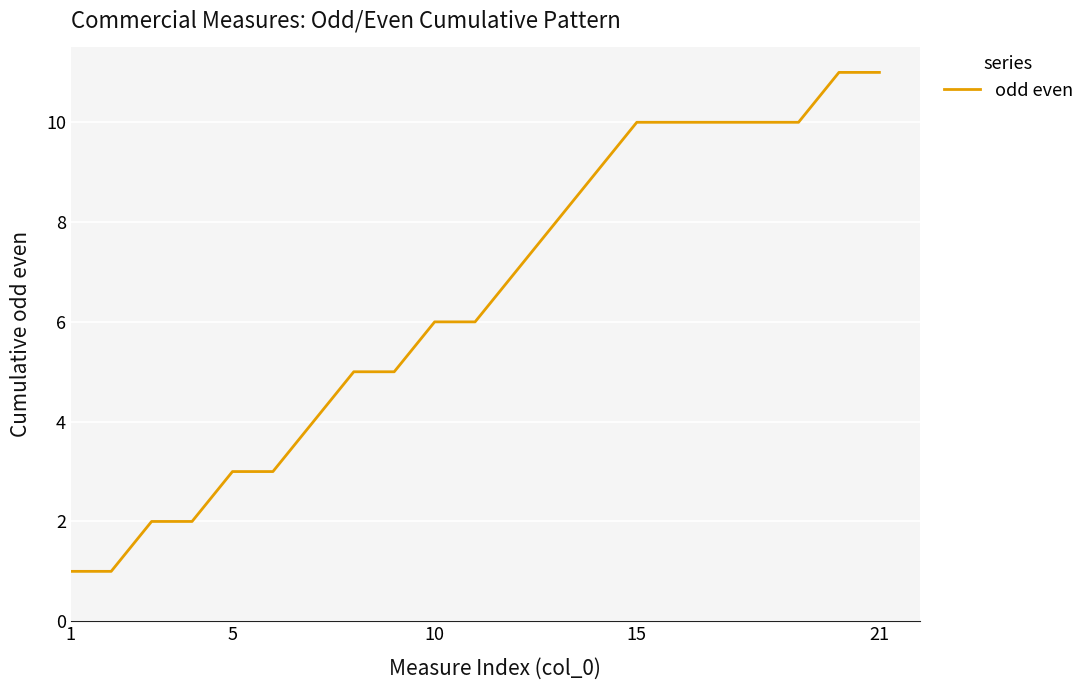

What is the greatest value displayed?

11